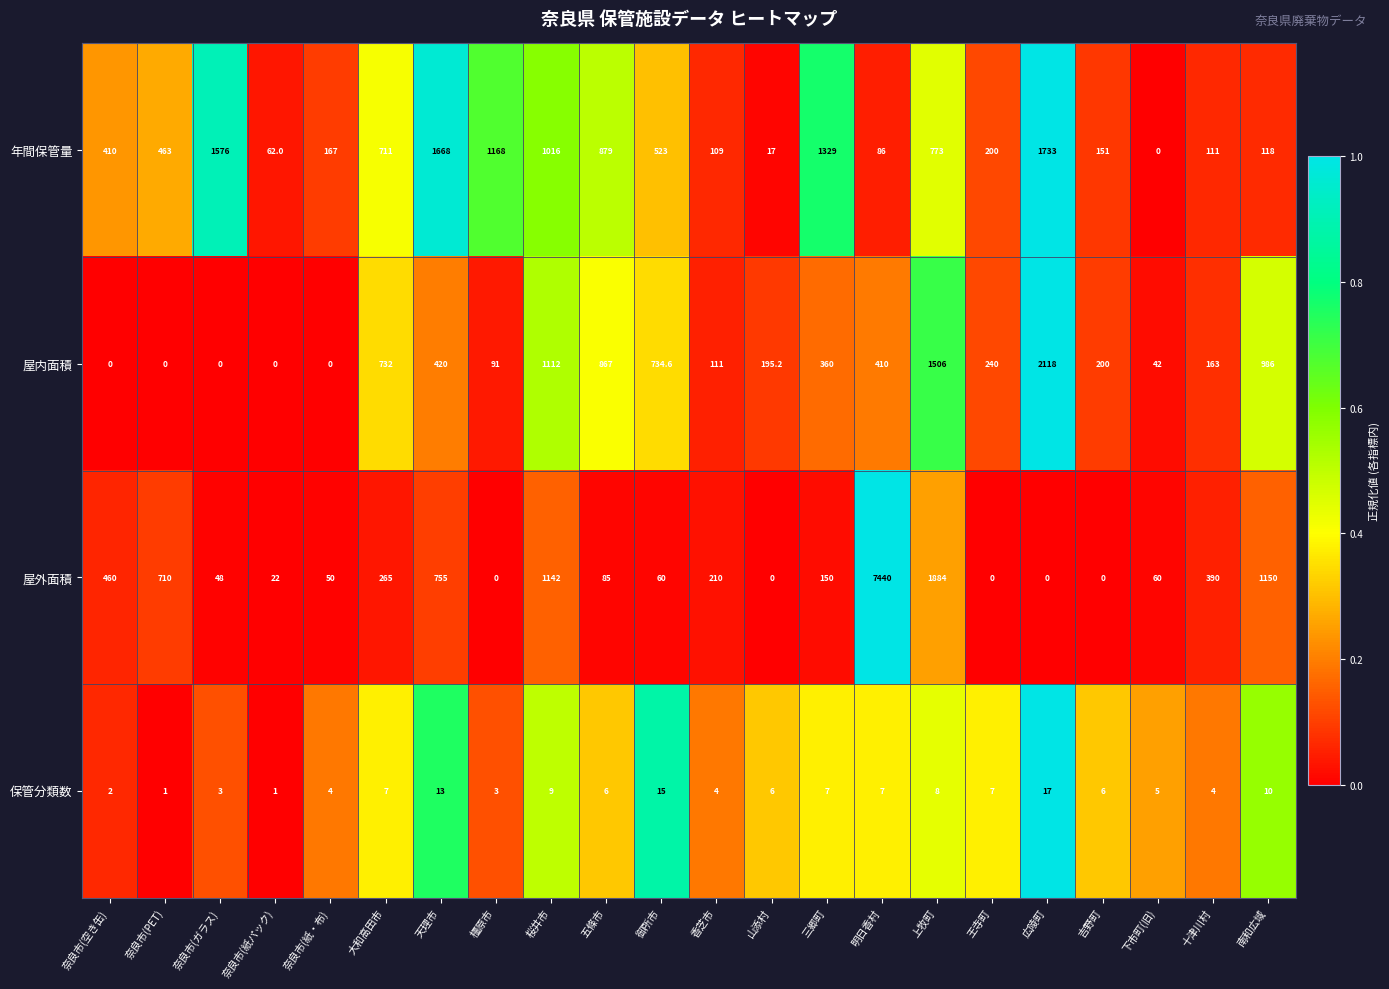

Count the number of data series in this chart.

4